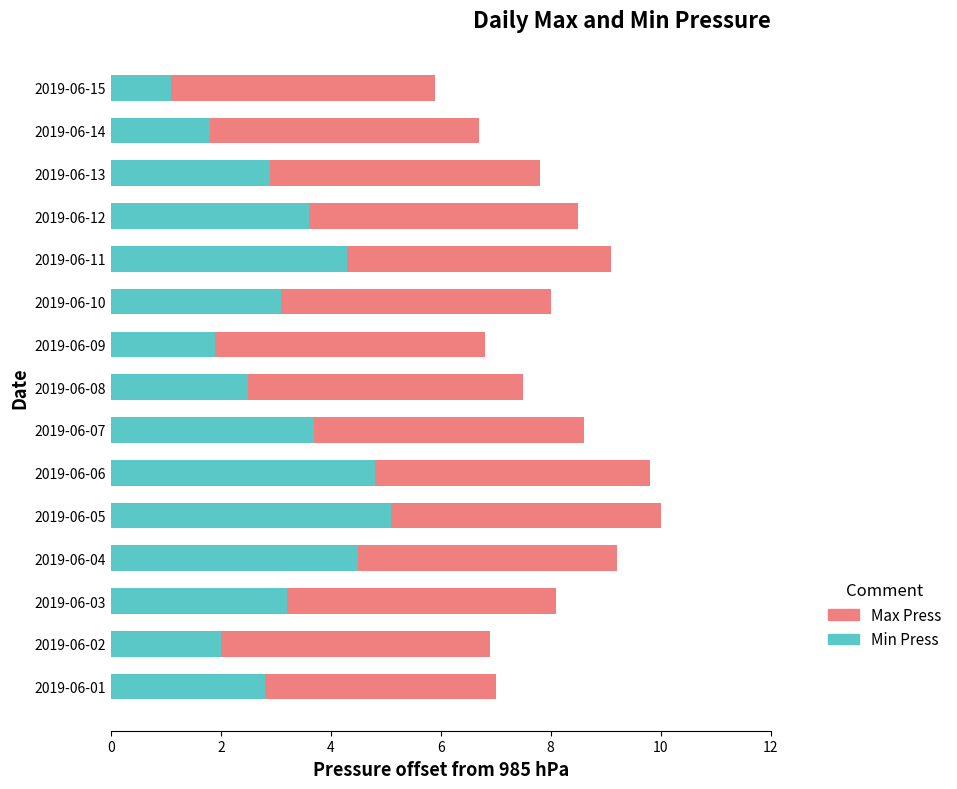

What is the difference between the maximum and minimum values in the Min Press series?

4.0